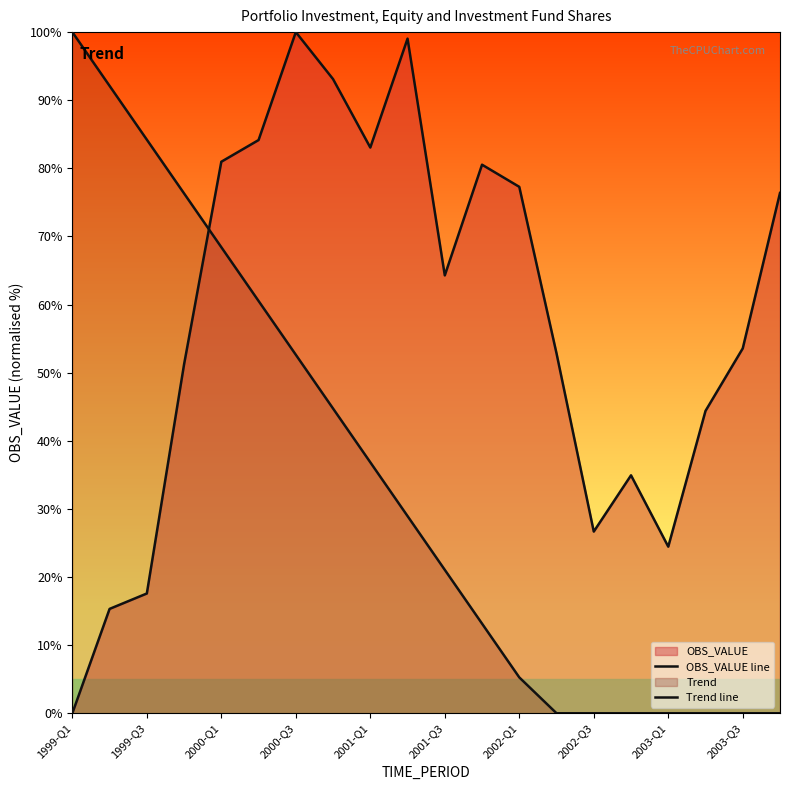

How many lines are shown in the chart?

2